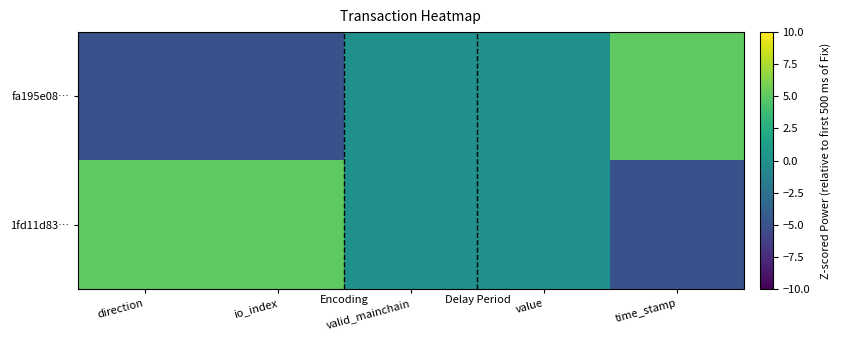

List the series in order of their overall mean, lowest first.

fa195e08…, 1fd11d83…